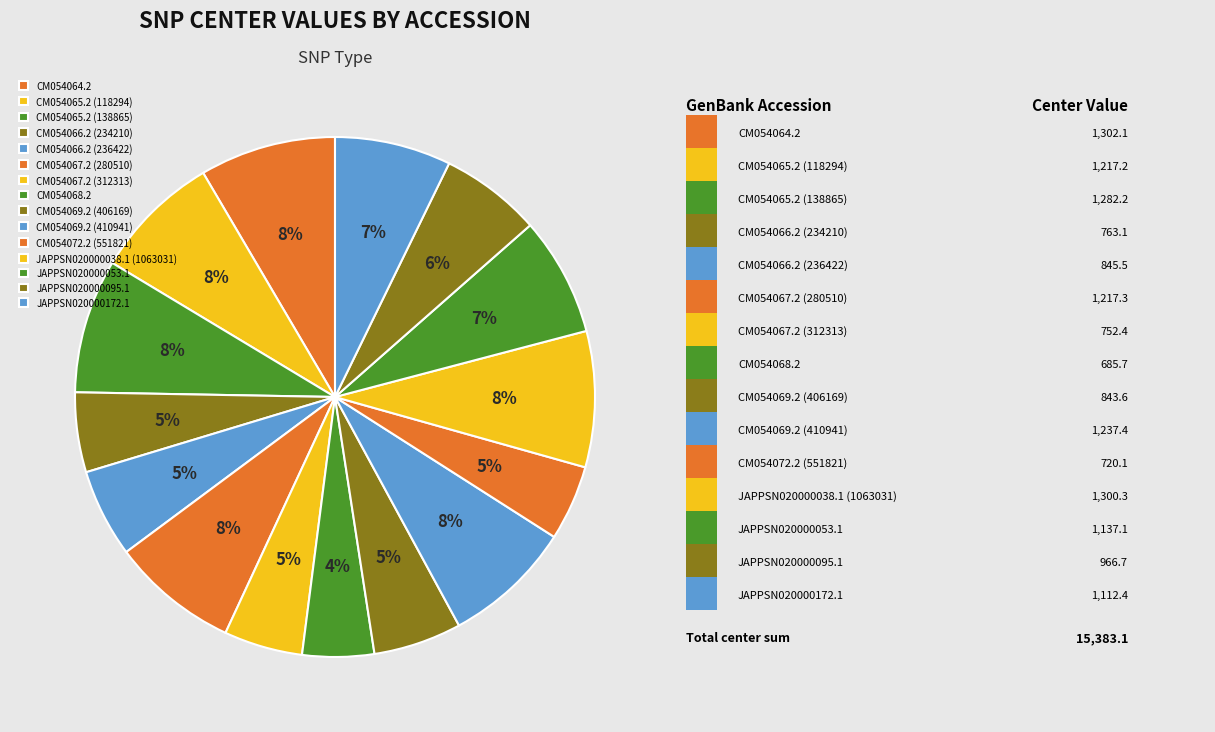

Is there any slice that represents more than half of the pie?

No